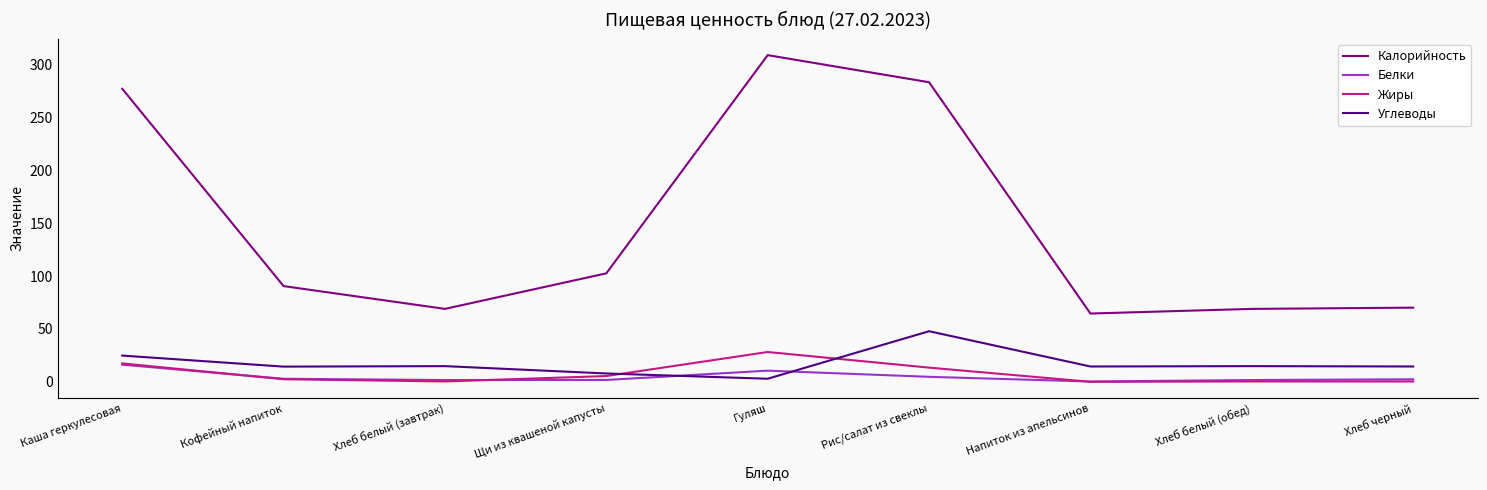

What is the sum of the Белки values at Напиток из апельсинов and Рис/салат из свеклы?

5.0